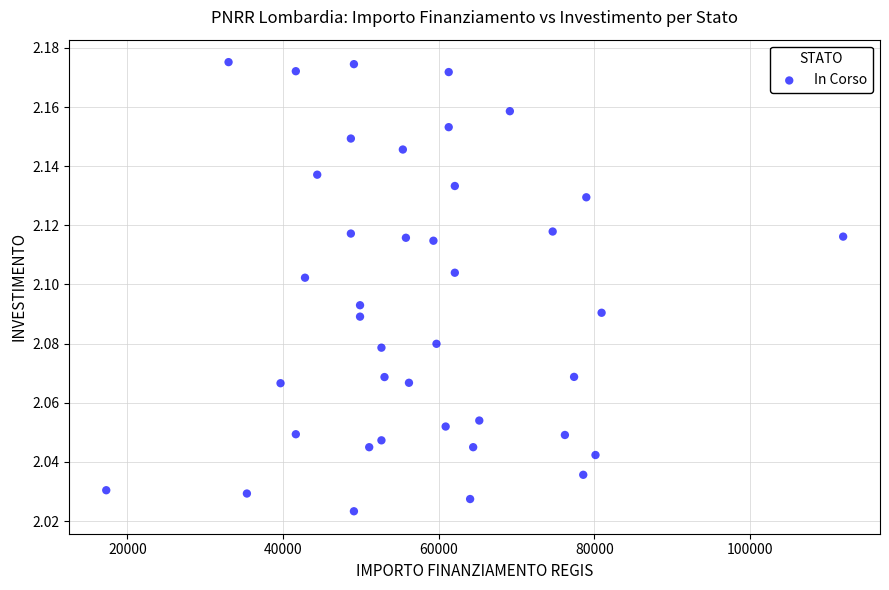

How many data points are displayed?

40